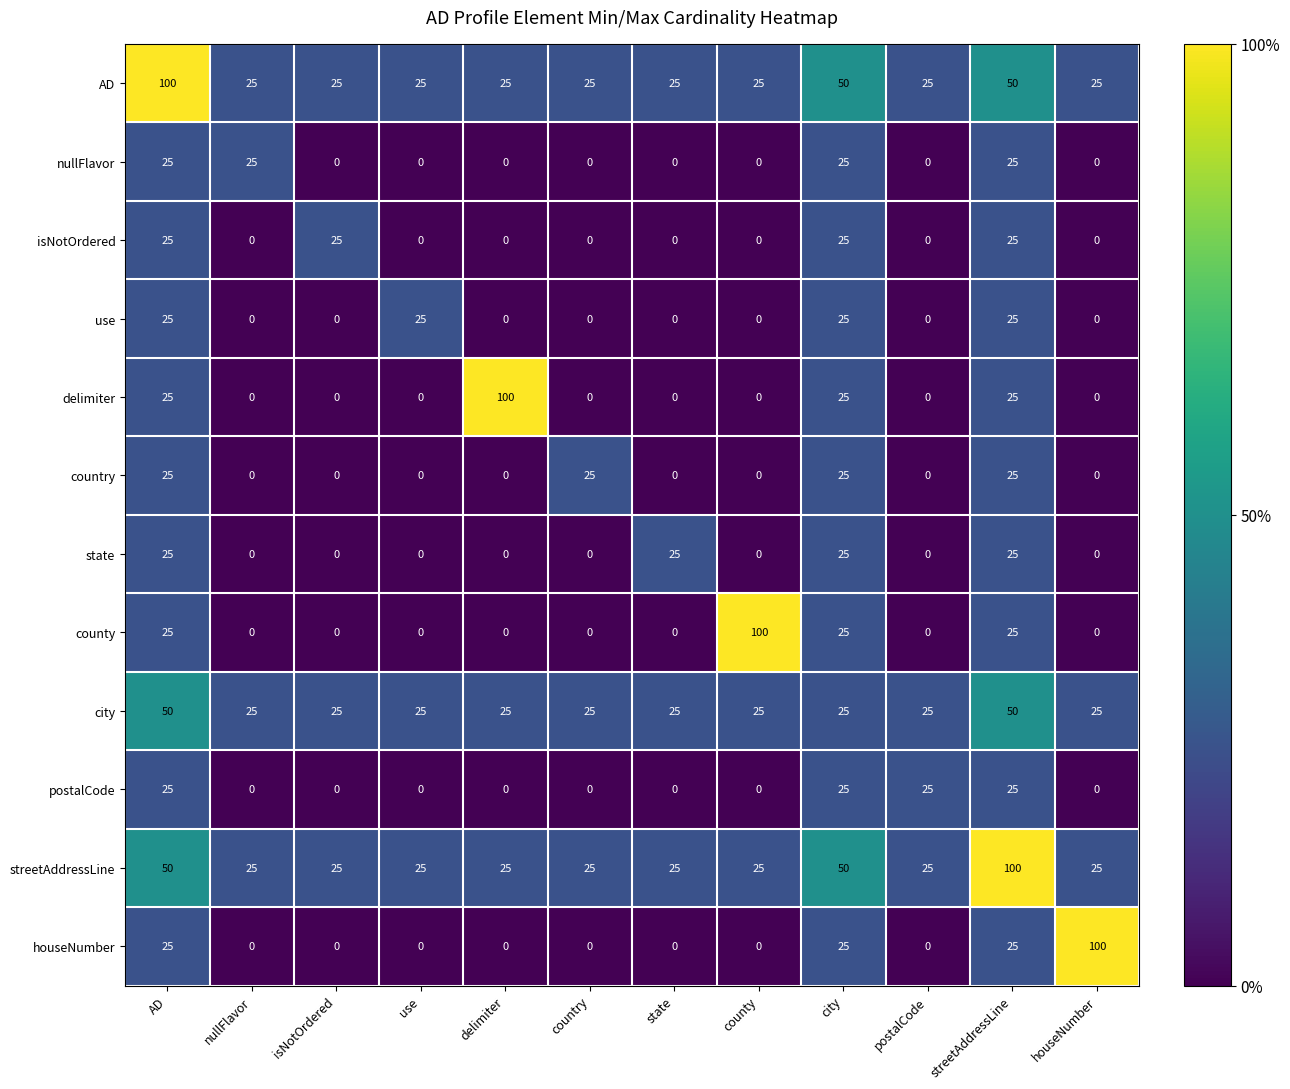

Is it true that isNotOrdered equals -16 at state?

False